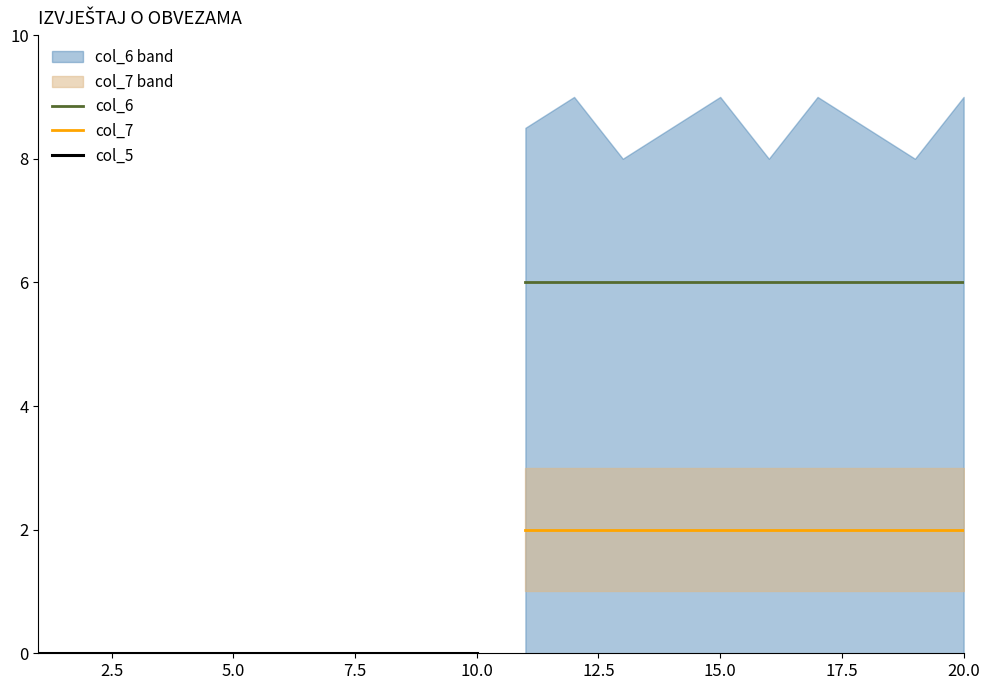

What is the average value of the col_6 series?

6